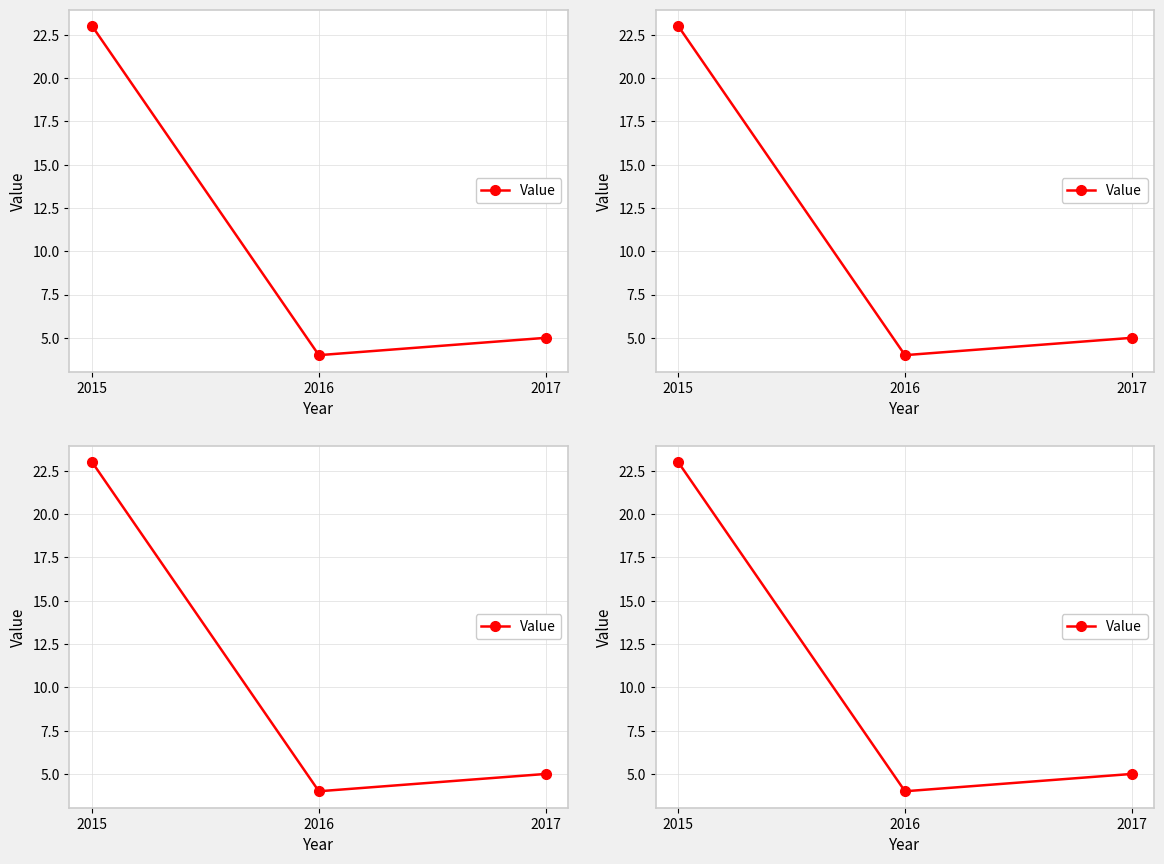

Which has a higher value, 2016 or 2015?

2015